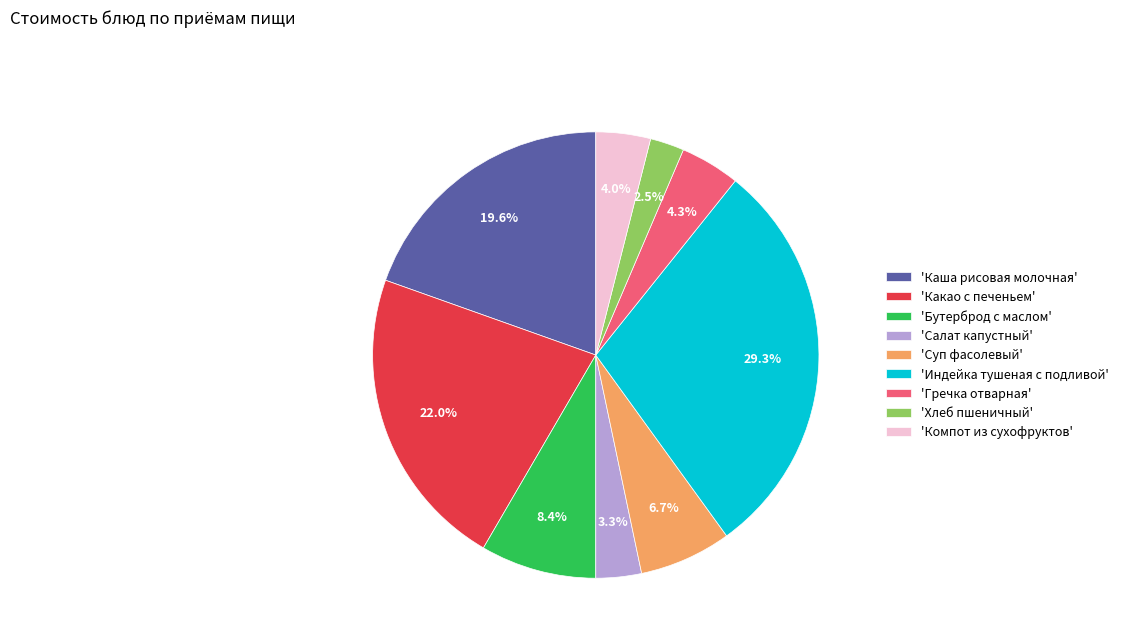

Combined, do 'Бутерброд с маслом' and 'Индейка тушеная с подливой' account for over 50%?

No